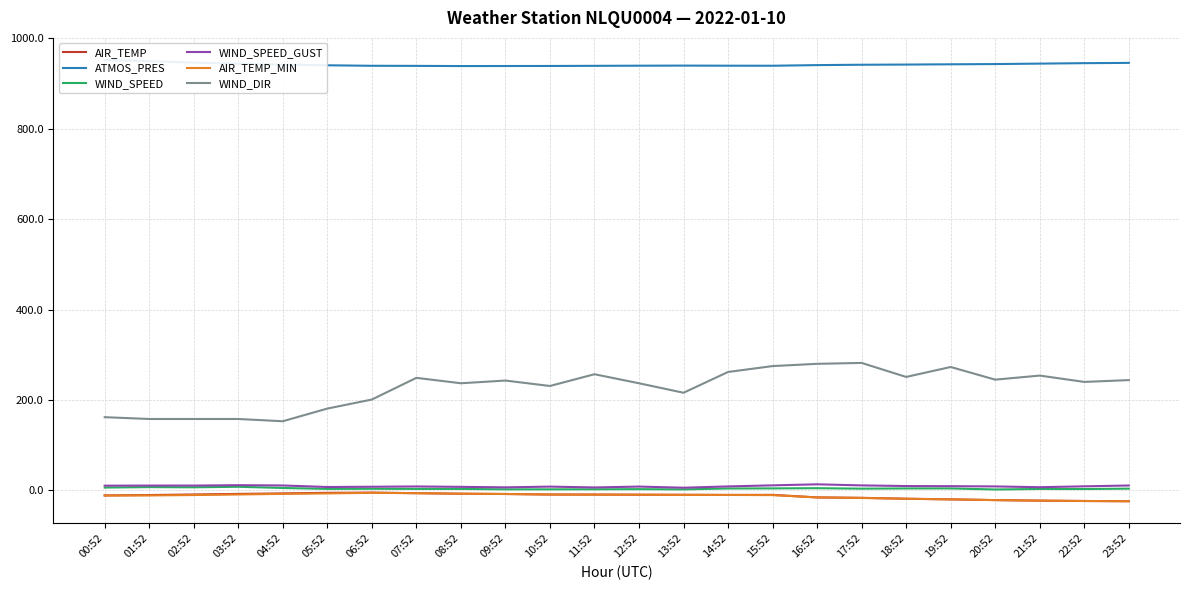

How many lines are shown in the chart?

6